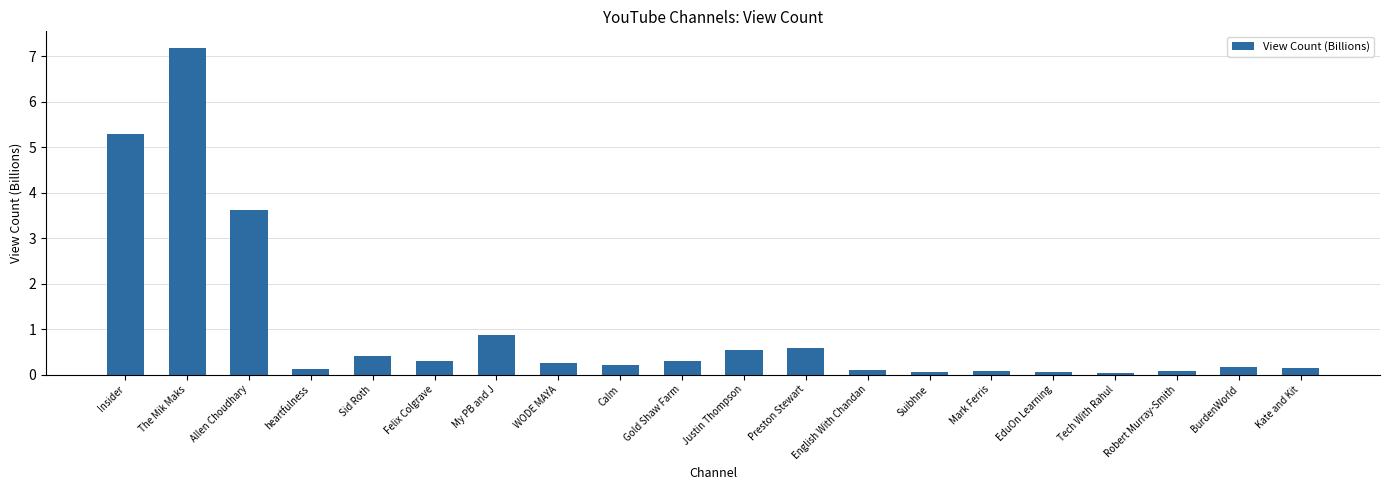

What is the label of the 18th bar from the left?

Robert Murray-Smith